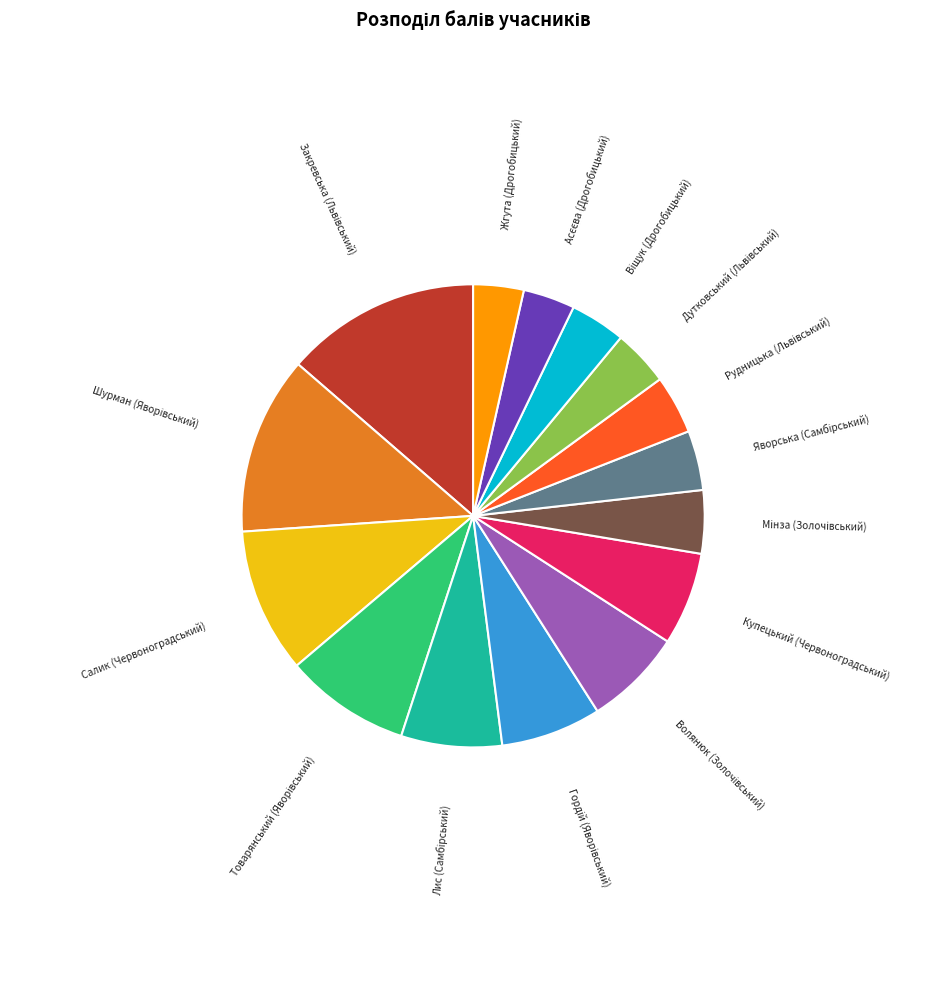

True or false: Купецький (Червоноградський) accounts for 13% of the total.

False